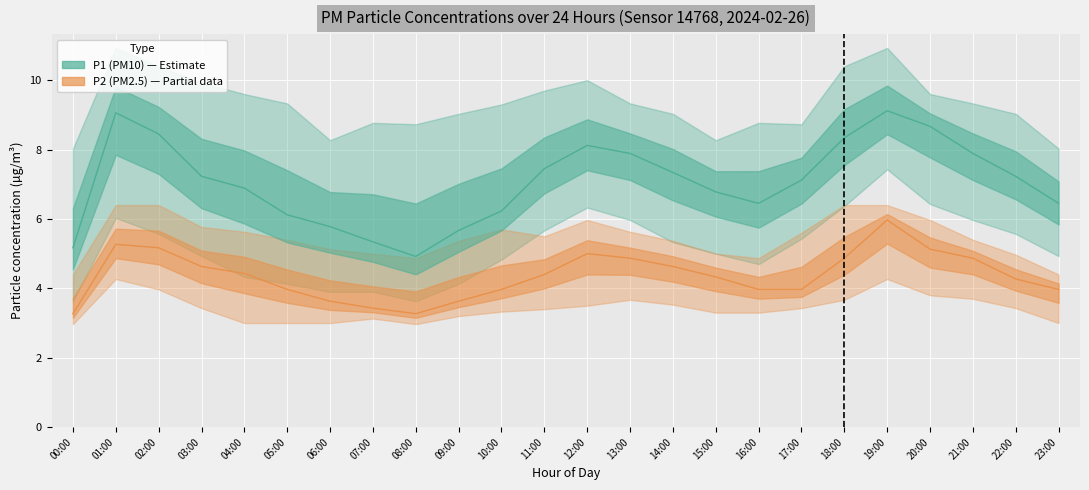

Is it true that P2 (PM2.5) equals 5.1 at 20:00?

True